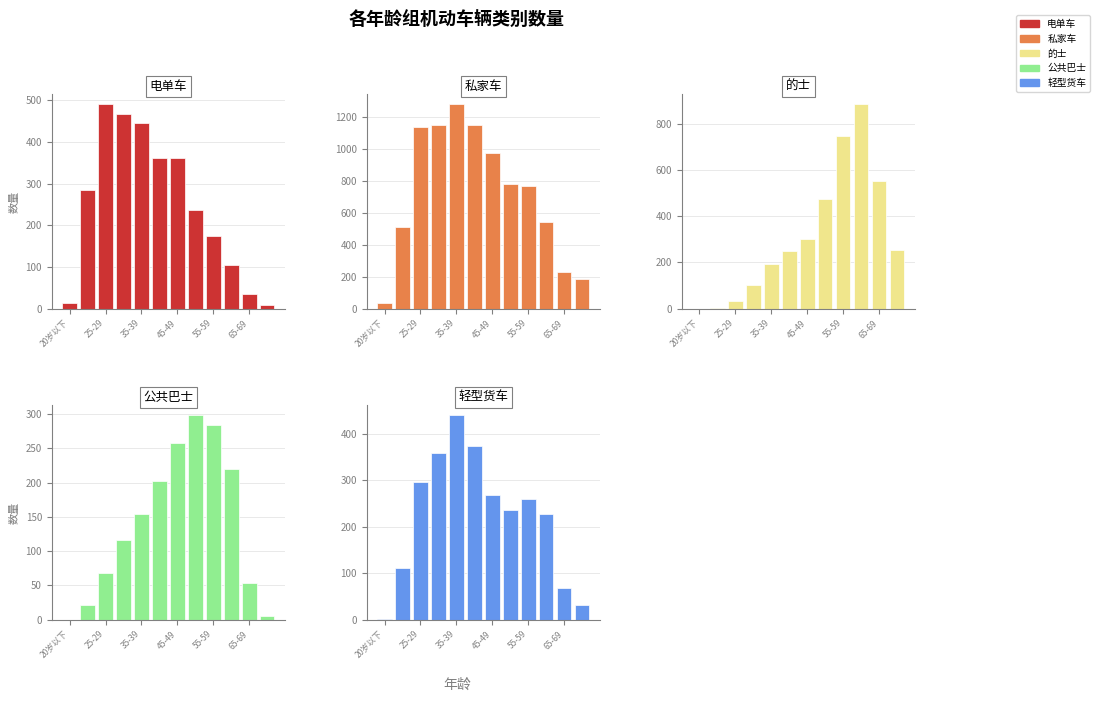

Is it true that 的士 equals 55 at 45-49?

False